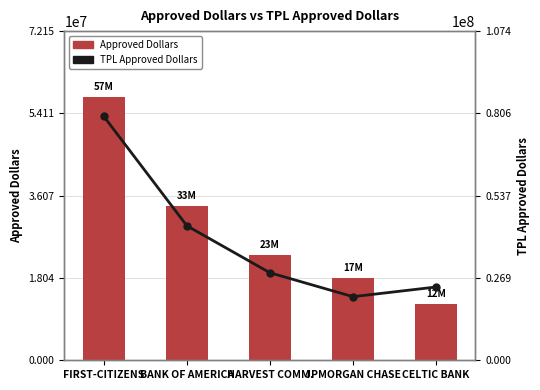

Count the number of data series in this chart.

2